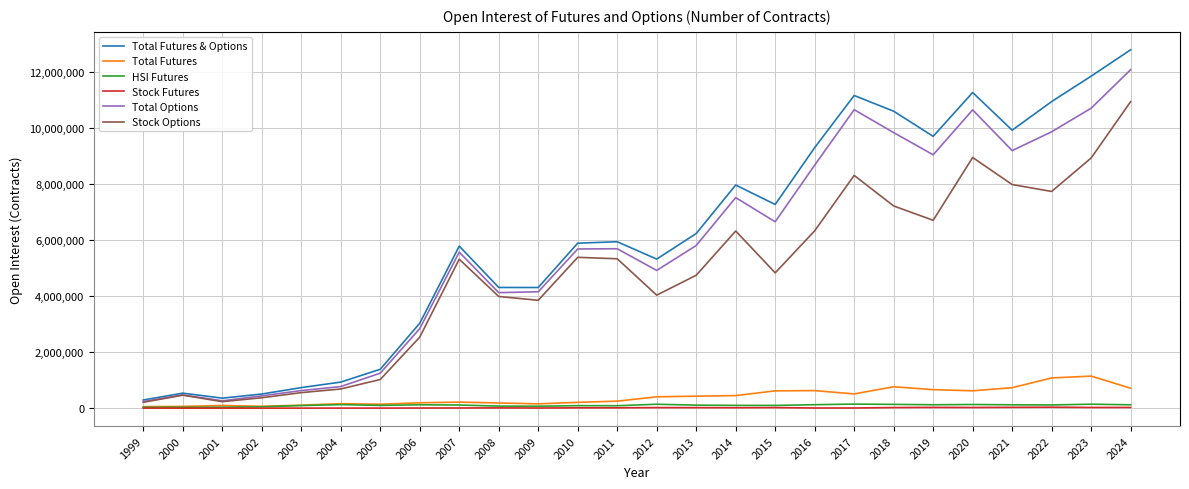

Which series has the widest spread of values?

Total Futures & Options